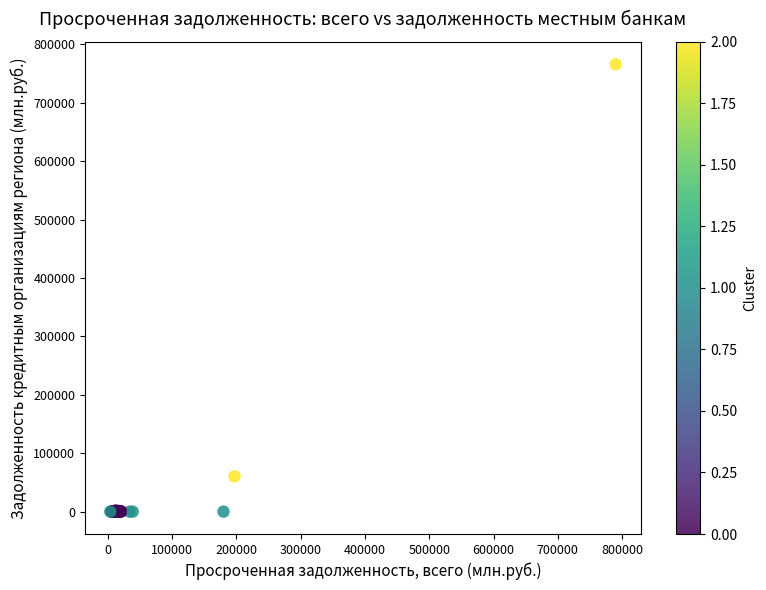

What Y value in the scatter plot is closest to 382977?

60310